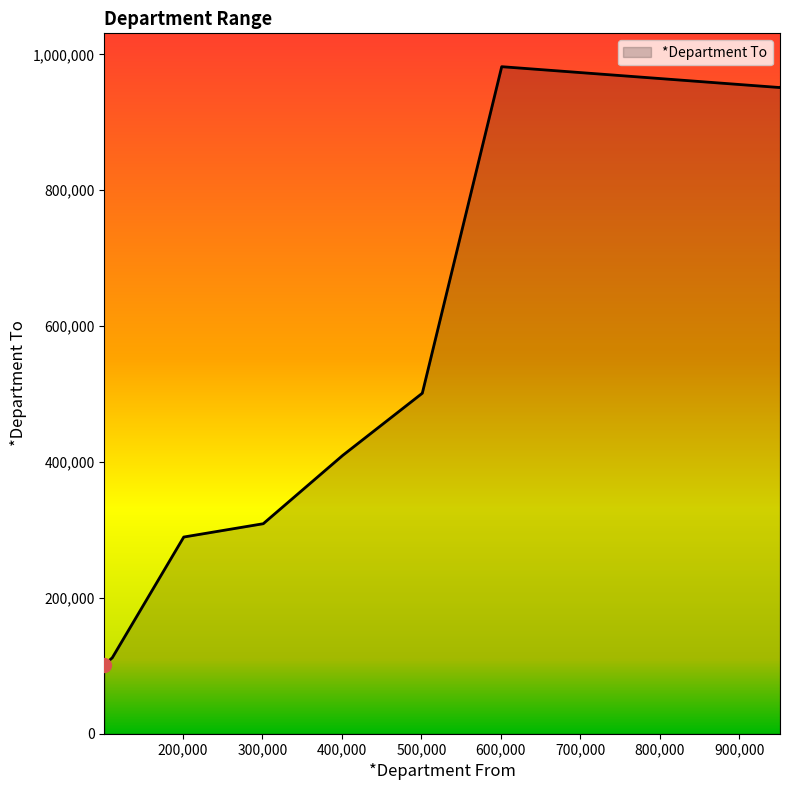

What is the difference between the maximum and minimum values?

880610